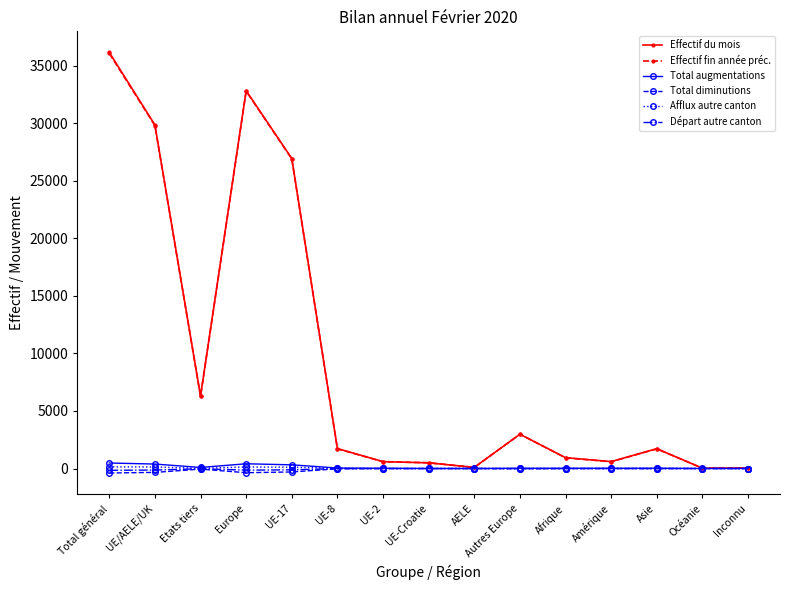

What are all the series names shown in the legend?

Effectif du mois, Effectif fin année préc., Total augmentations, Total diminutions, Afflux autre canton, Départ autre canton